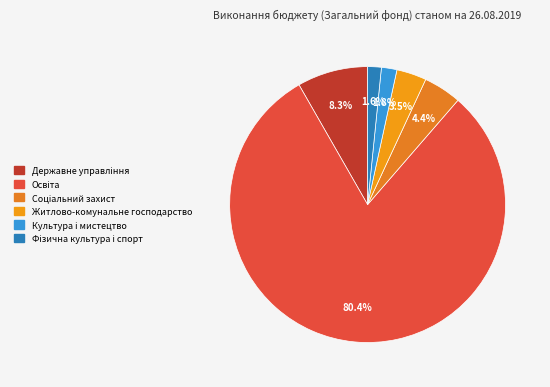

To the nearest percent, what portion does Освіта represent?

80%